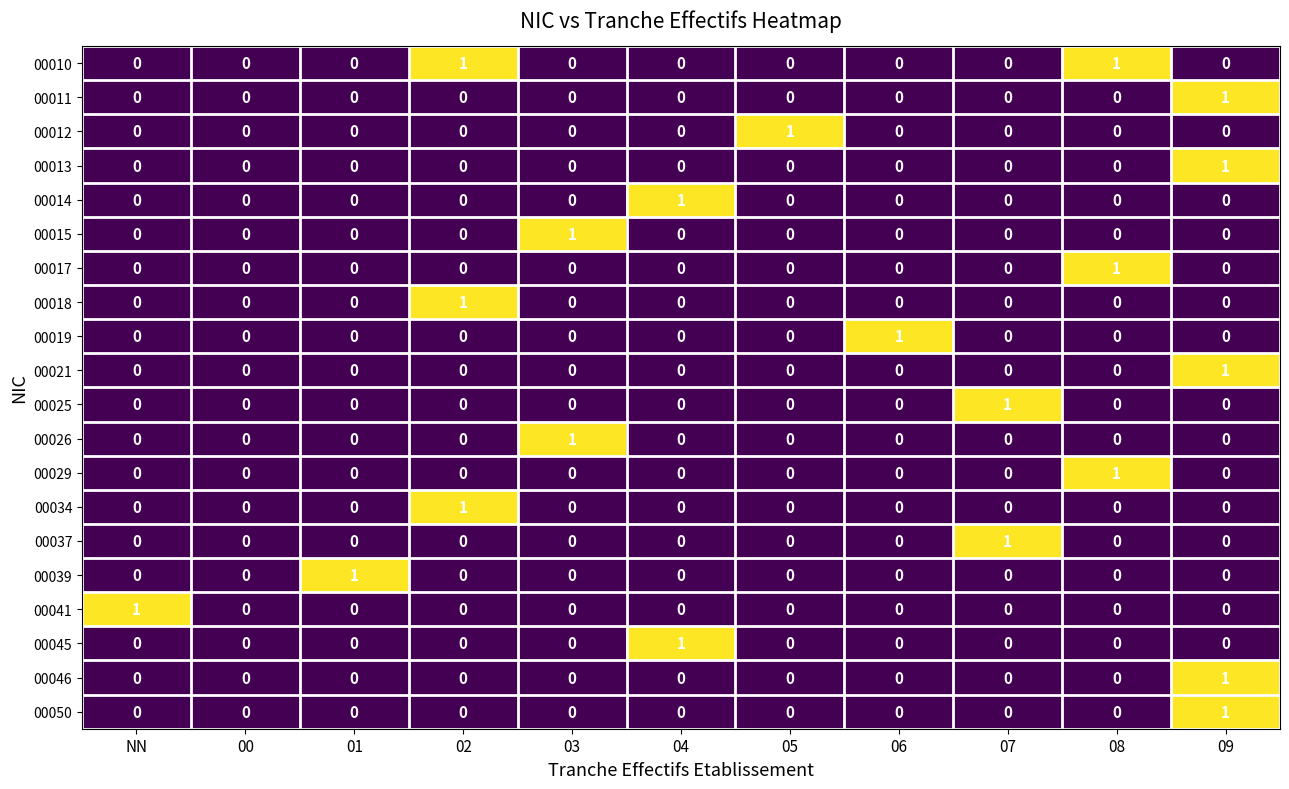

The value of 00026 at 03 is 1. True or false?

True